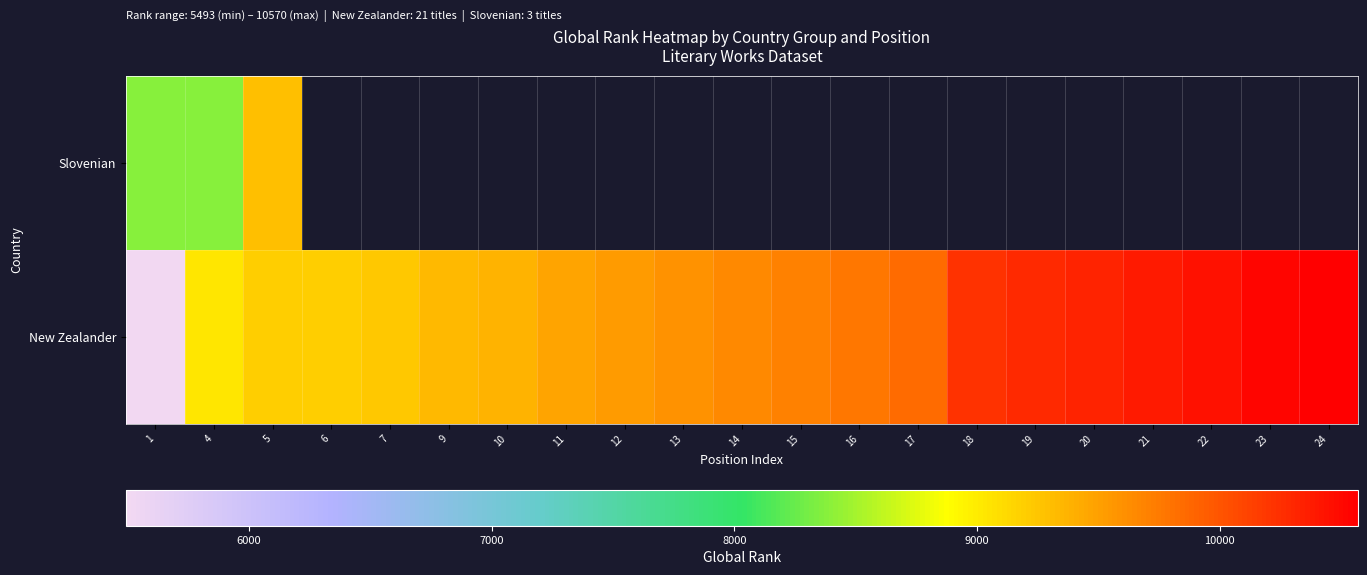

How many categories are shown in the chart?

21